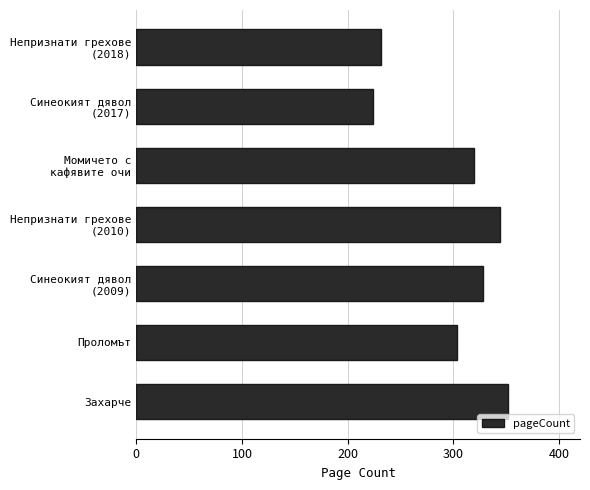

What is the greatest value displayed?

352